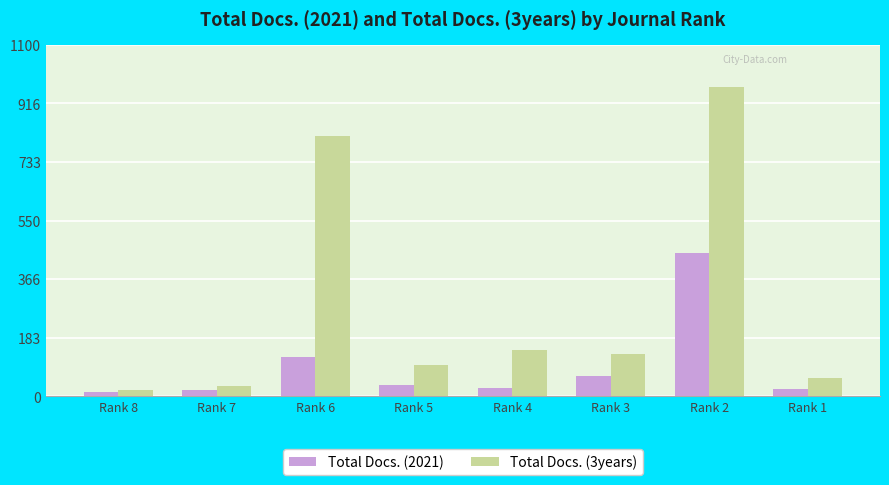

What is the difference between the second highest and second lowest values in the Total Docs. (3years) series?

780